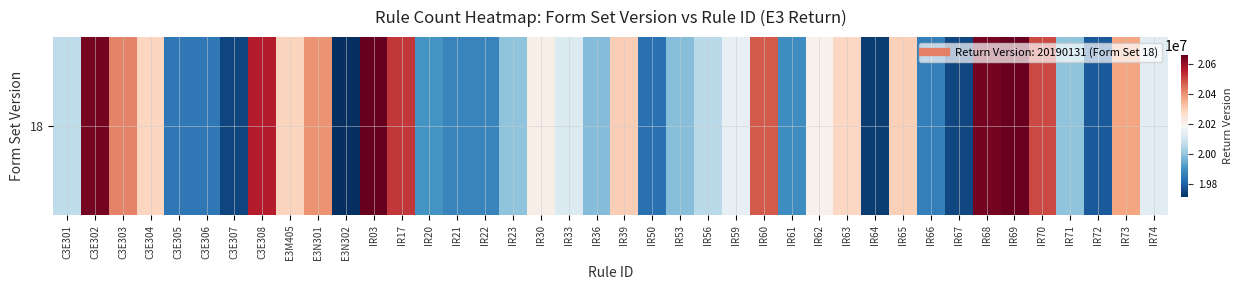

What is the difference between the maximum and minimum values?

949325.4